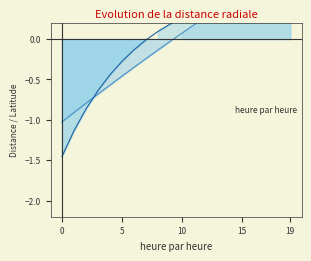

Rank the series by their maximum value, from highest to lowest.

Radial_Distance, Latitude